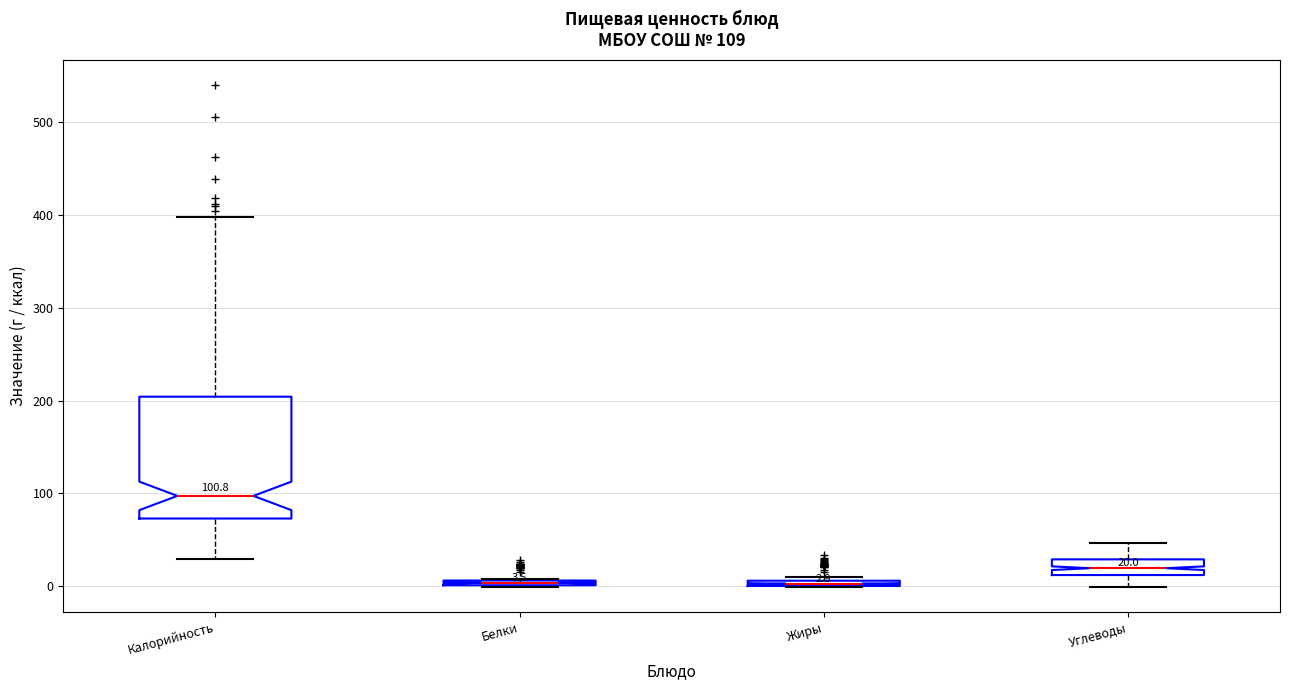

Which box's median line is the highest?

Калорийность